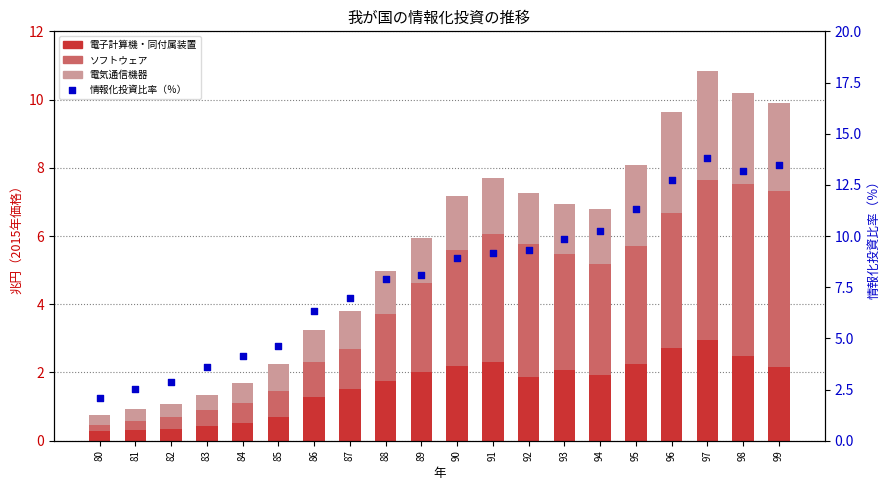

What is the total value across all series at 91?

16.9